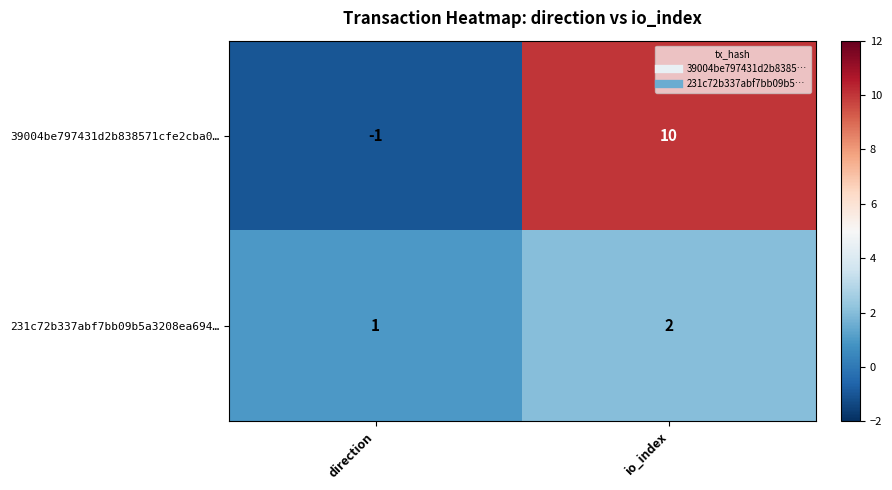

Which series has the largest total across all categories?

39004be797431d2b838571cfe2cba0…